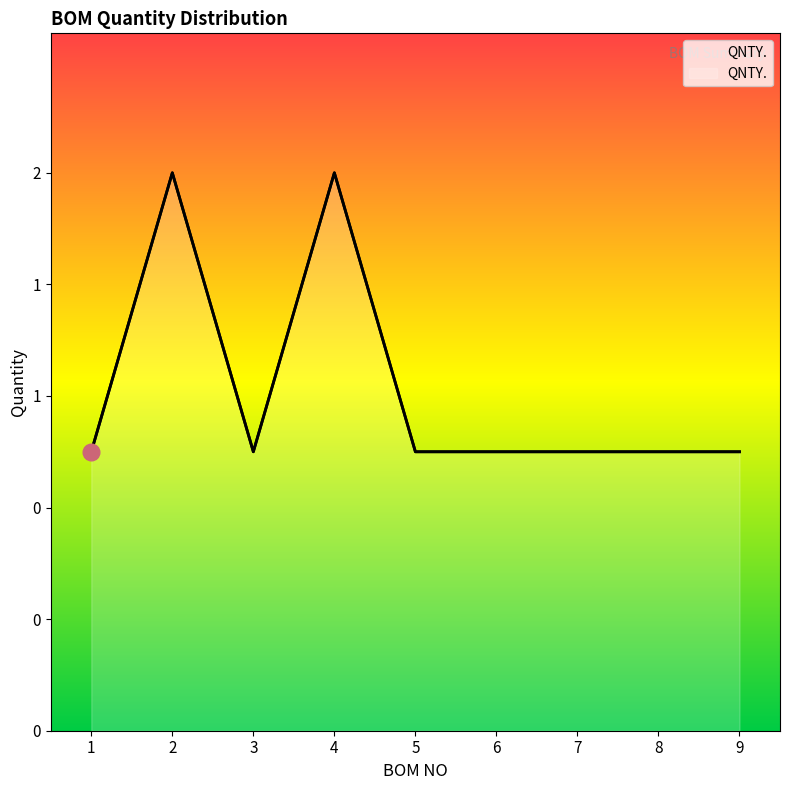

Reading left to right, transcribe all the data shown in this chart.

1	2	1	2	1	1	1	1	1